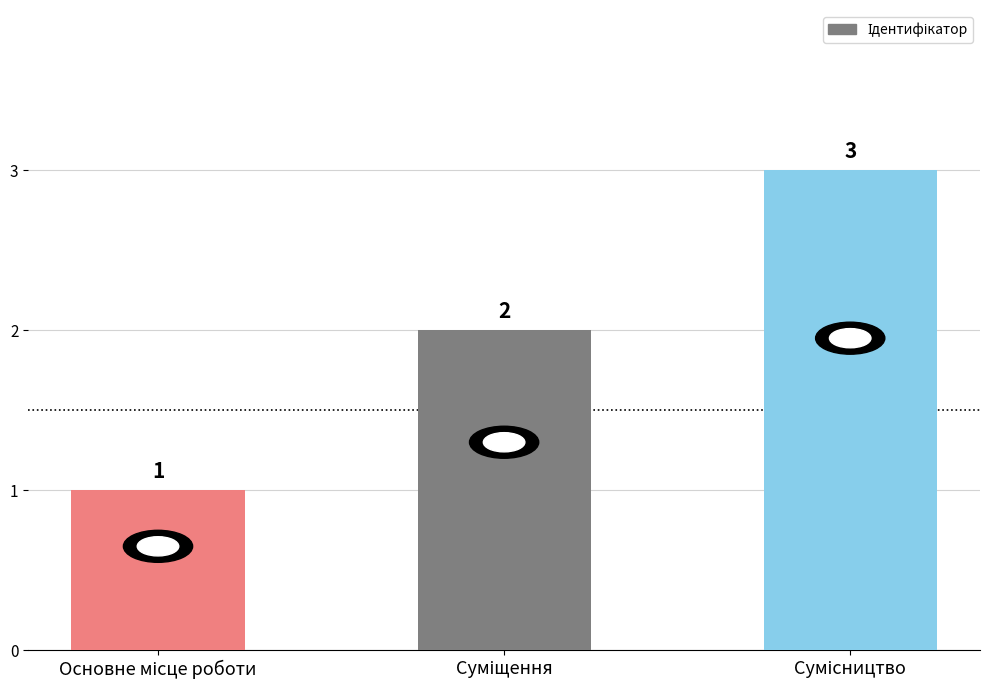

What is the maximum value shown in the chart?

3